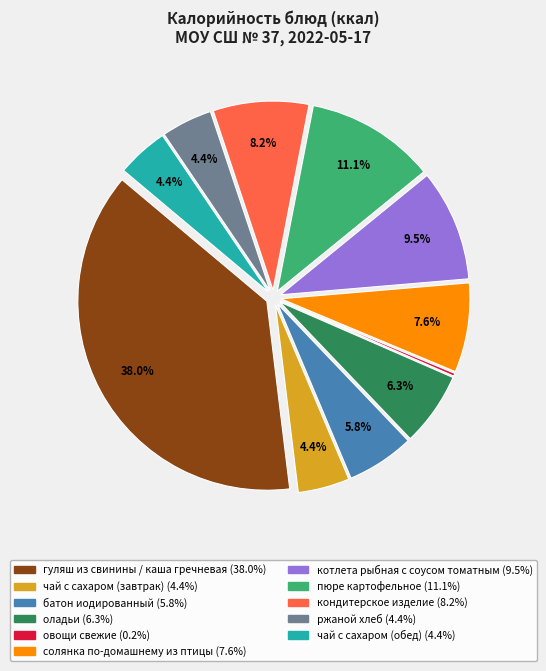

What is the total percentage of солянка по-домашнему из птицы and пюре картофельное?

18.7%